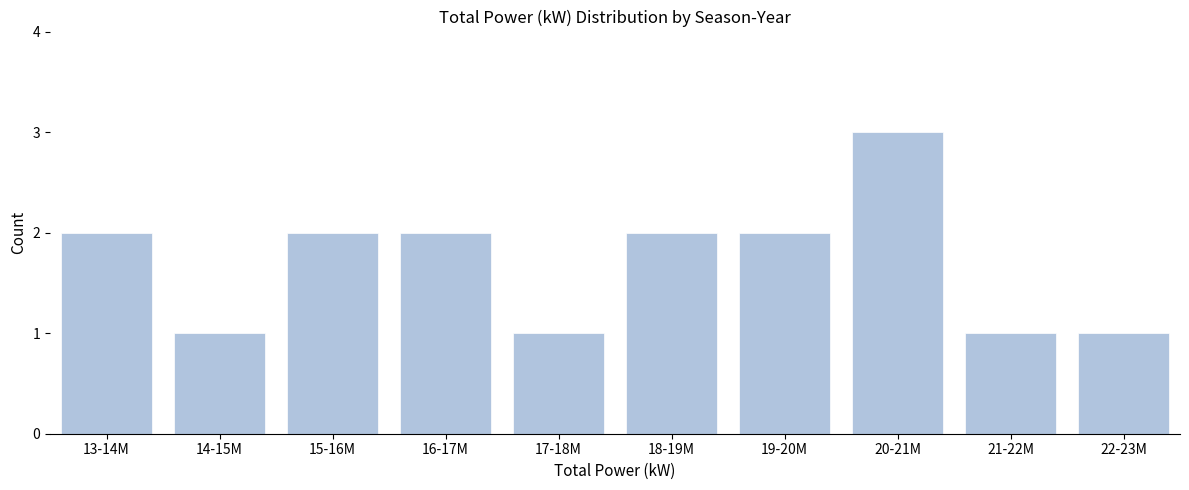

Reading right to left, what are all the values shown in this chart?

1	1	3	2	2	1	2	2	1	2